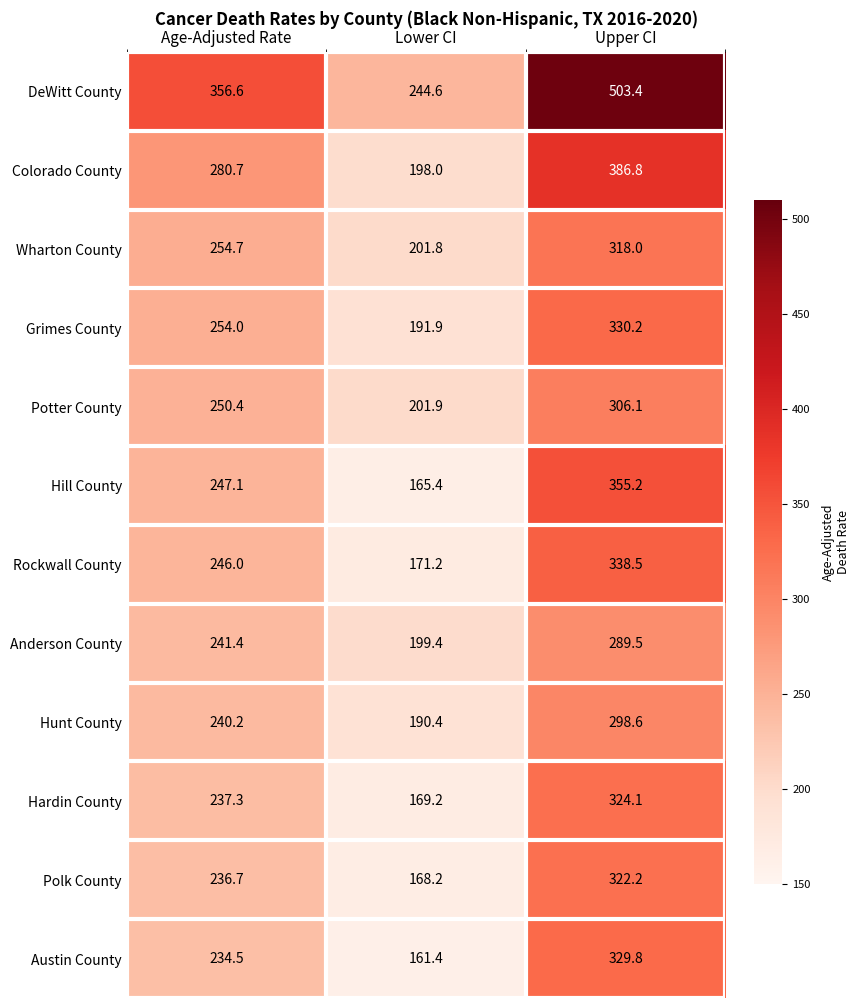

What is the sum of all Hardin County values?

730.6